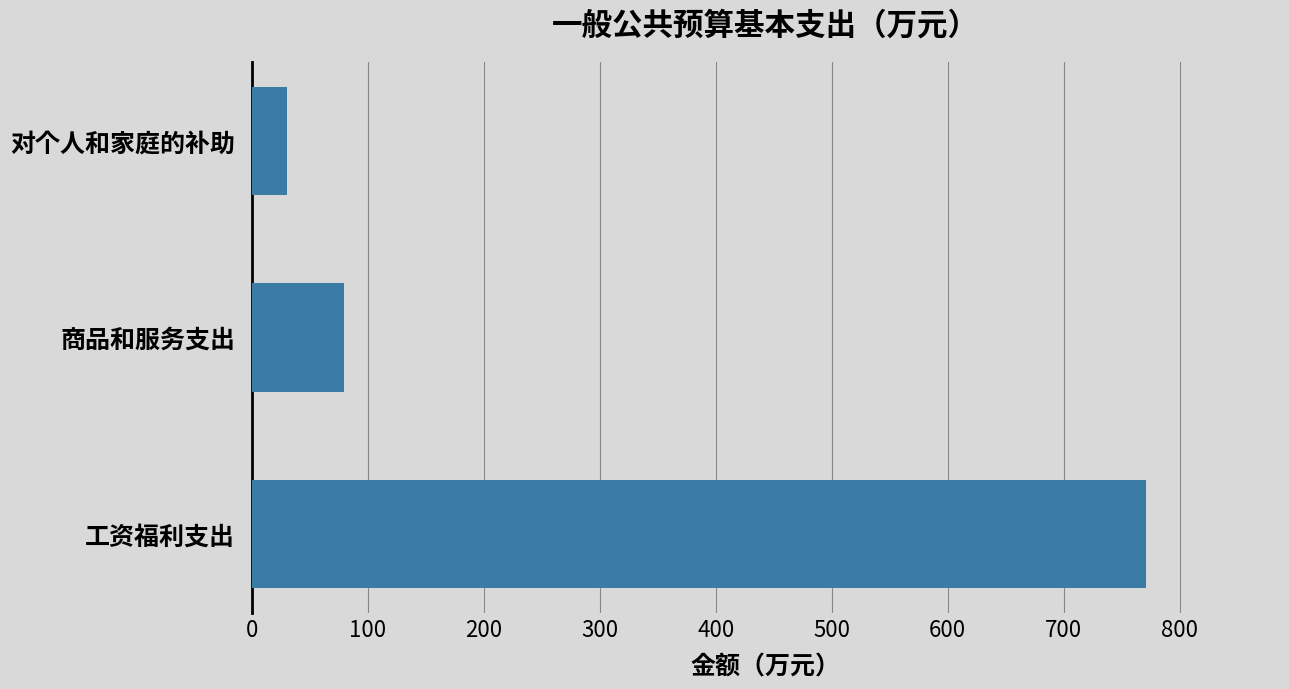

Where is the data nearest to the value 400?

商品和服务支出